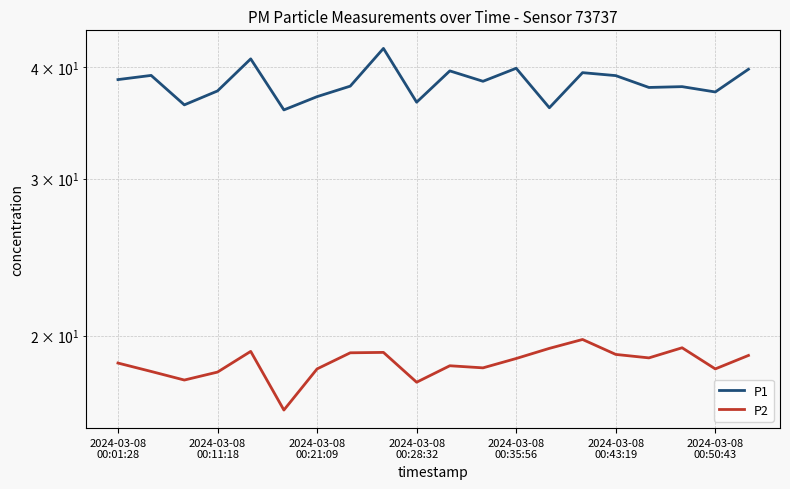

True or false: P2 and P1 cross at least once.

False